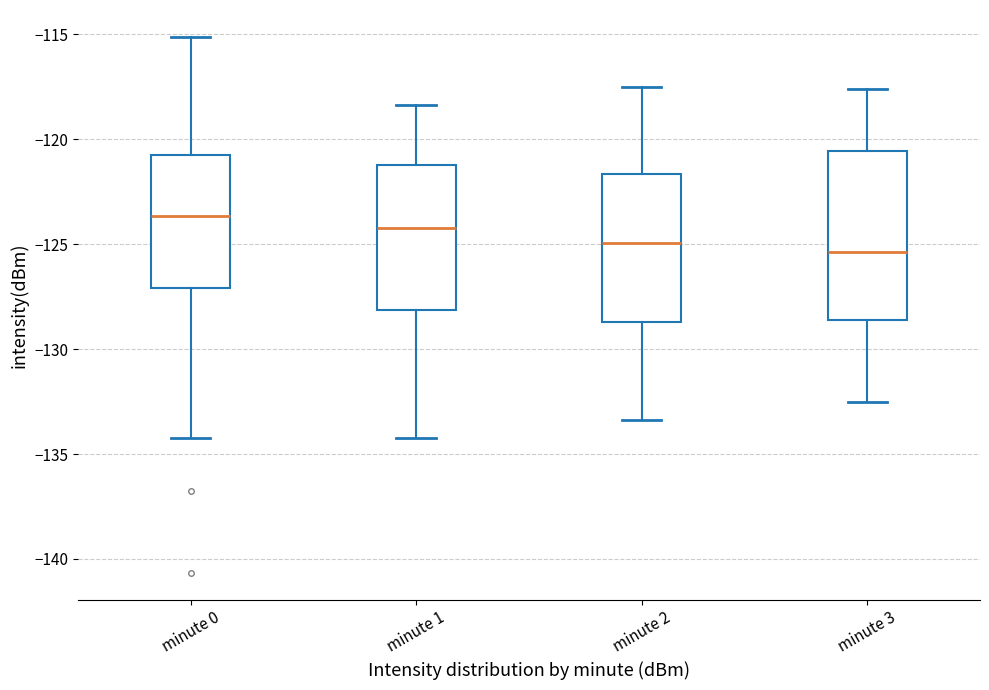

Which box is the tallest, from its lower edge to its upper edge?

minute 3